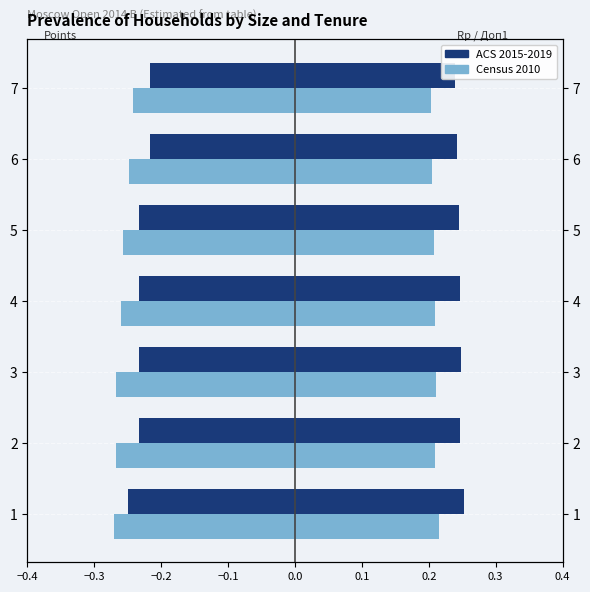

The value of Points (normalized) at 7 is -0.1. True or false?

False